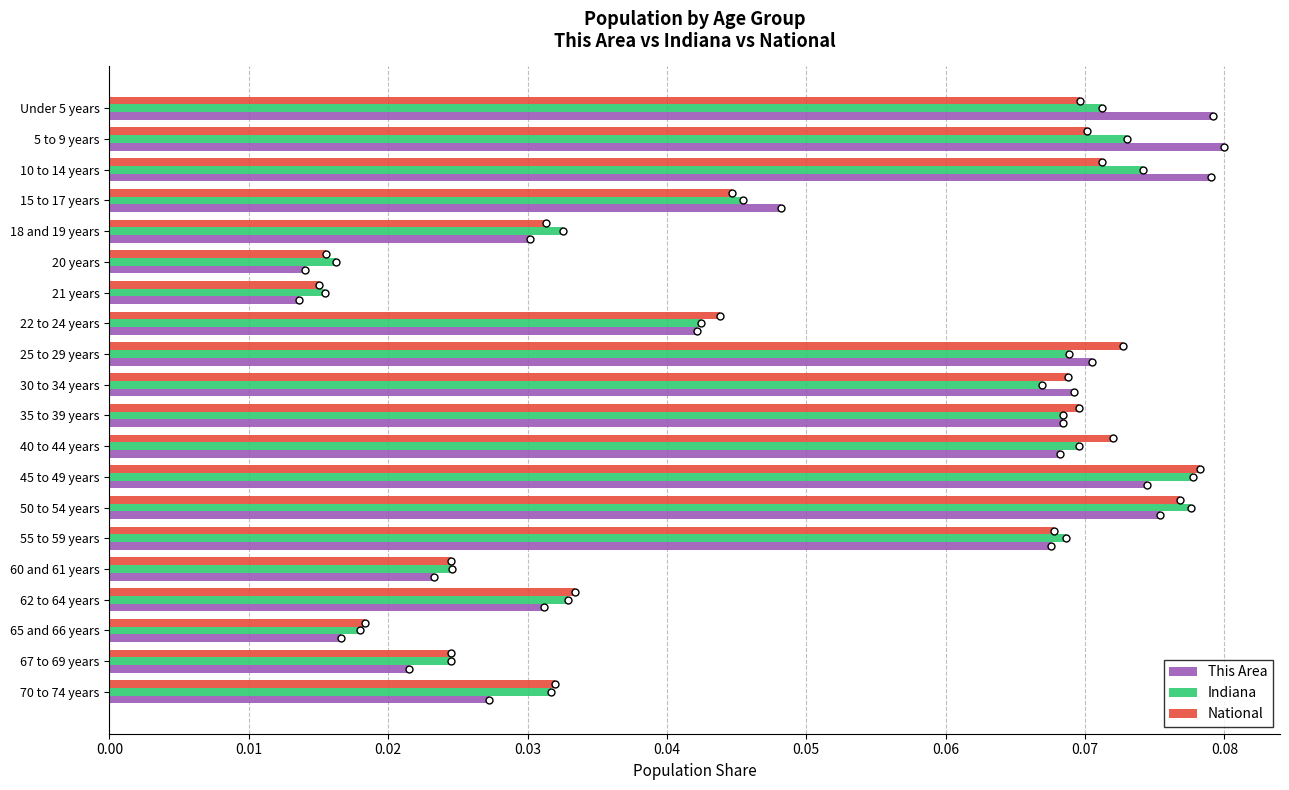

What is the sum of all Indiana values?

1.0